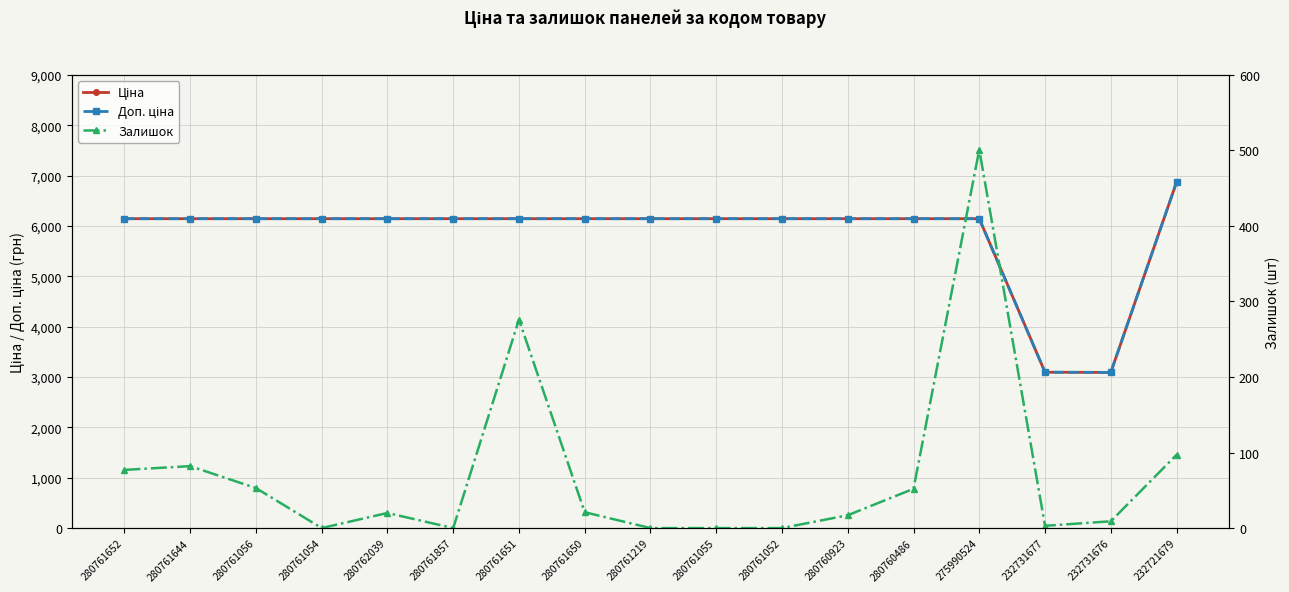

True or false: Доп. ціна and Залишок intersect in this chart.

False